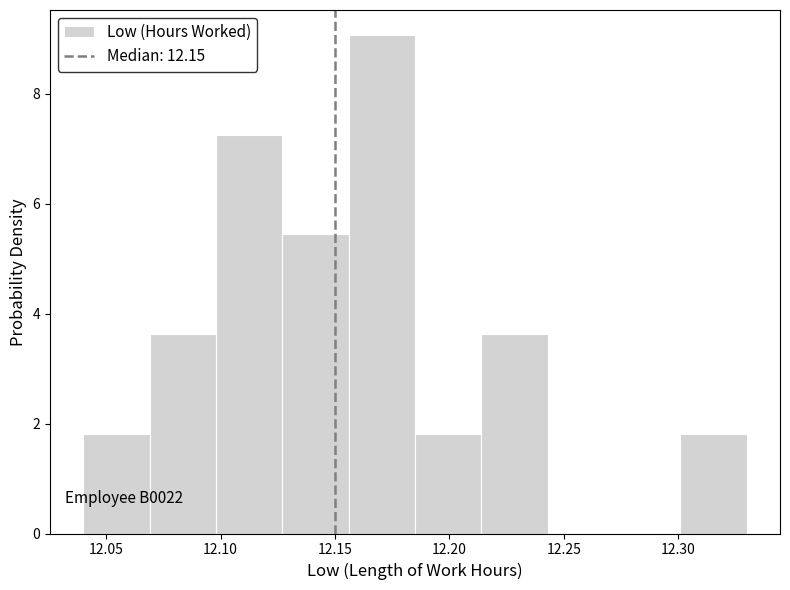

Which range on the x-axis has the tallest bar?

12.156 to 12.185